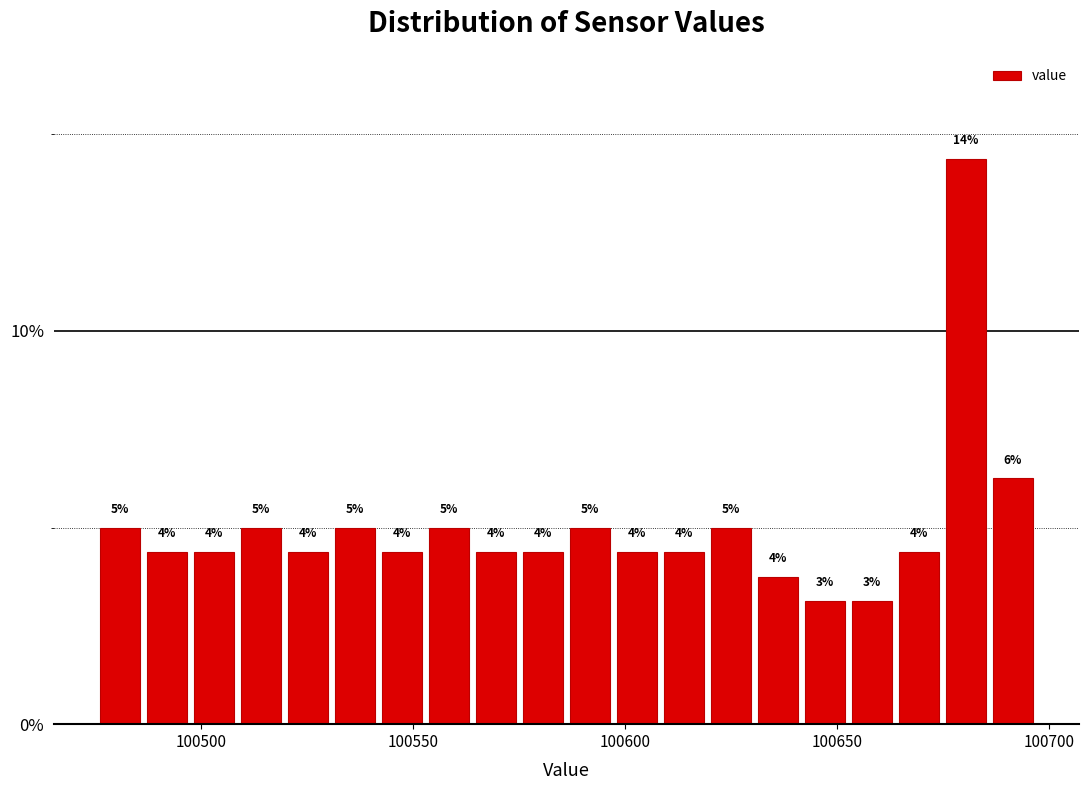

Around what value on the x-axis is the tallest bar? Give the approximate position of its centre, as read against the axis.

100680